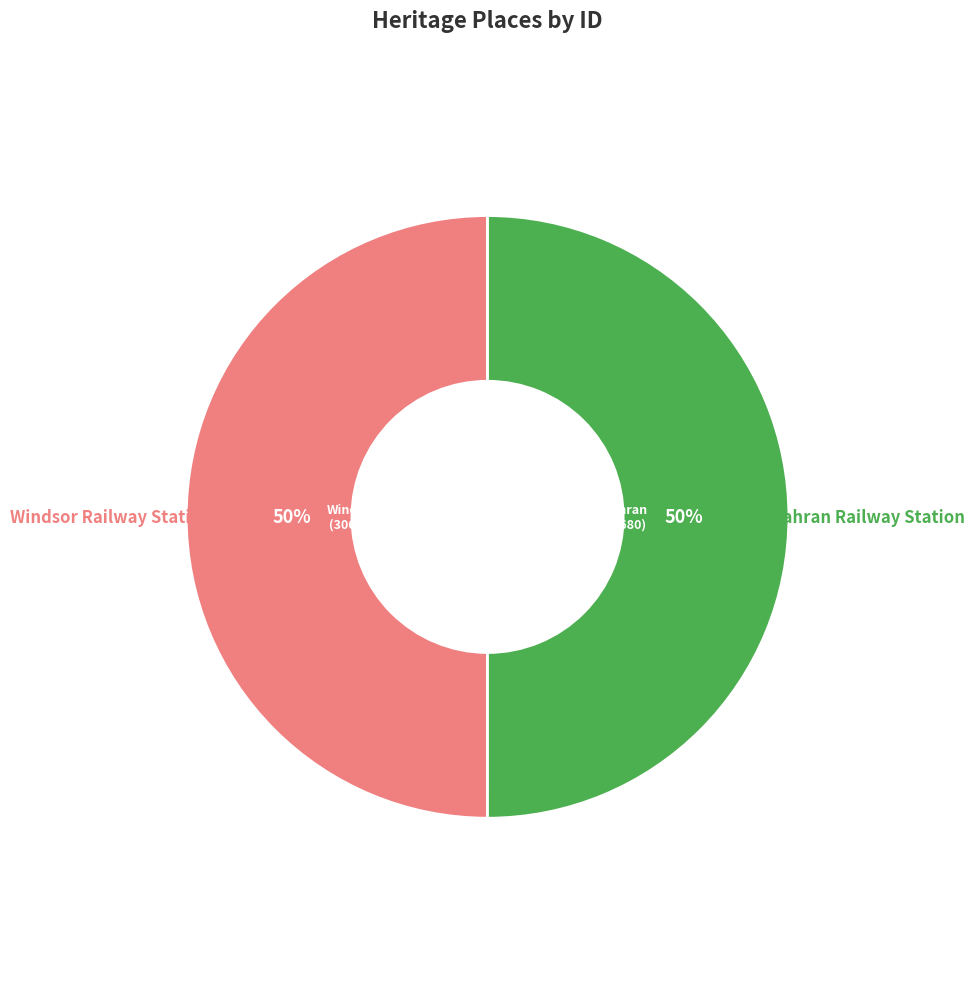

Count the number of slices in the pie.

2